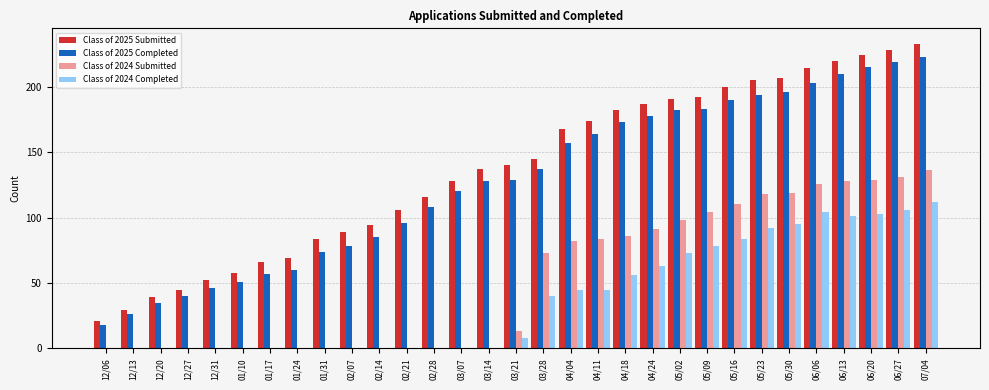

Is it true that Class of 2025 Completed equals 196 at 05/30?

True